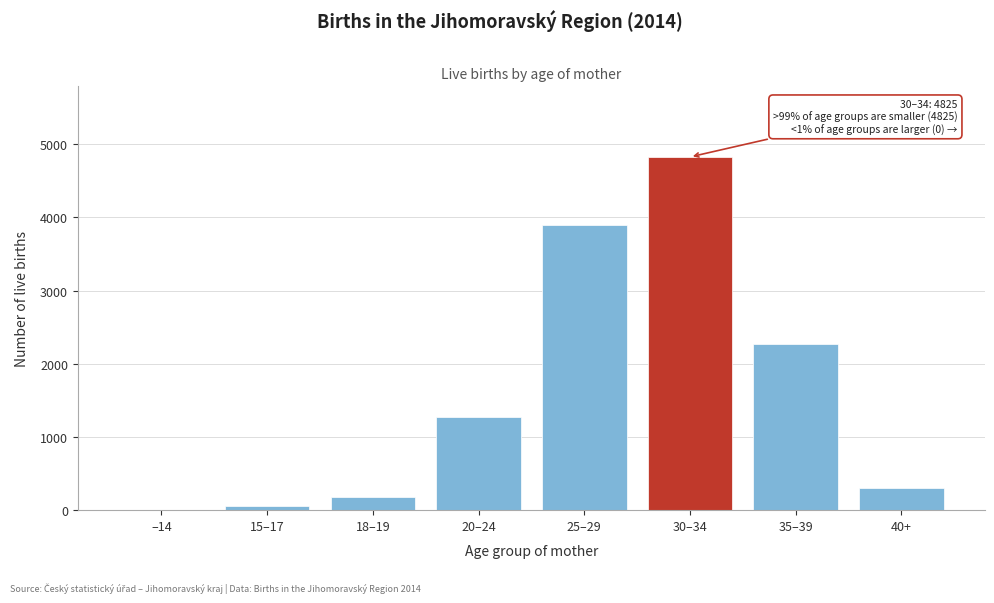

Reading left to right, what are all the values shown in this chart?

–14=0	15–17=51	18–19=182	20–24=1270	25–29=3894	30–34=4825	35–39=2273	40+=307